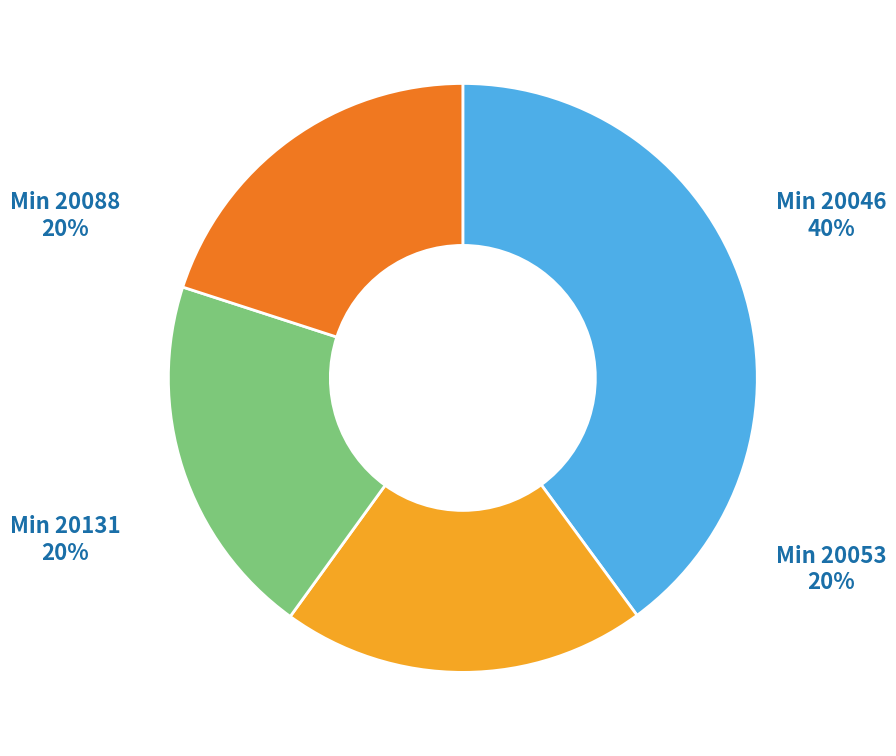

Does 20104 represent more than half of the total?

No